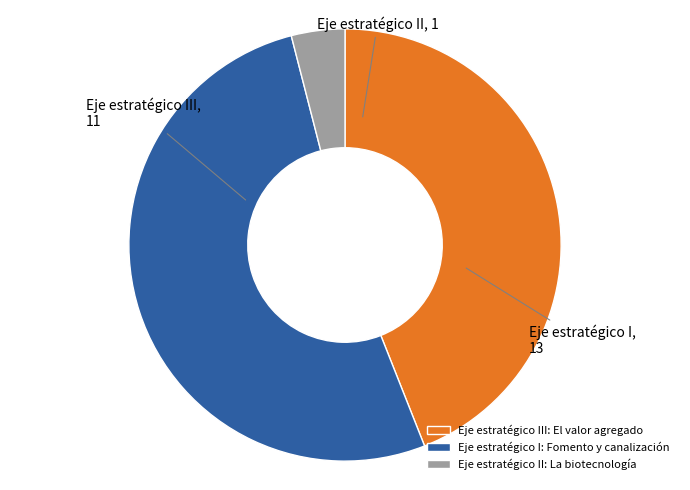

How many segments does this pie chart have?

3